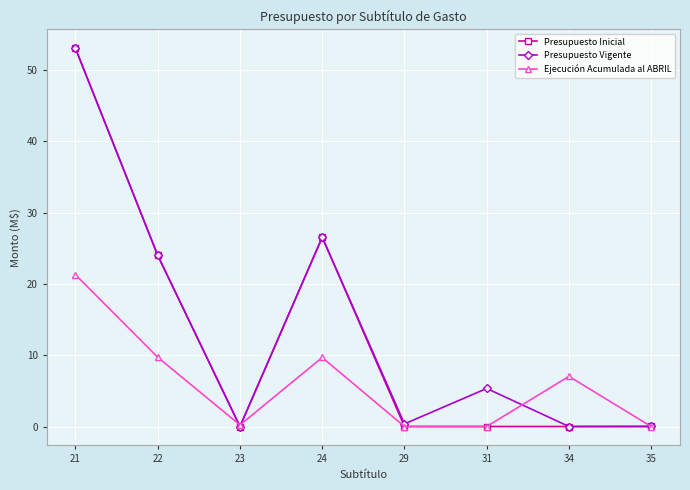

Is it true that Presupuesto Vigente equals 5.3 at 31?

True